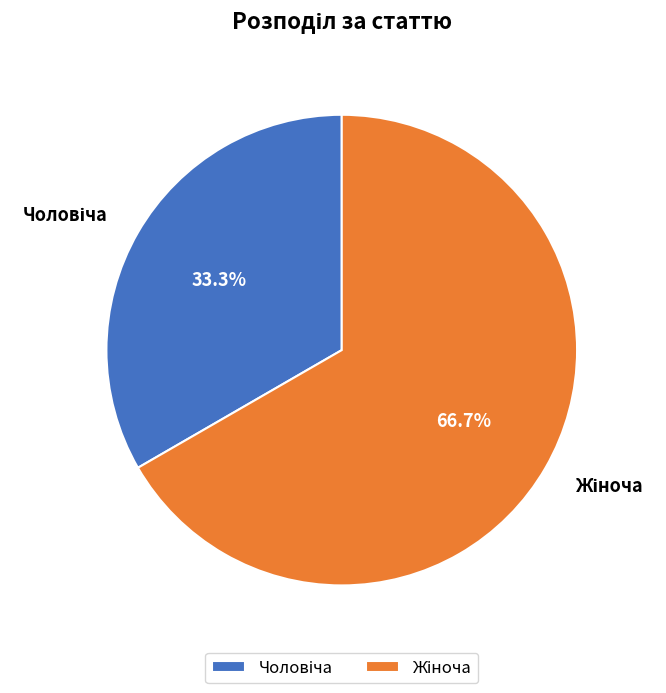

Does any single category account for the majority?

Yes